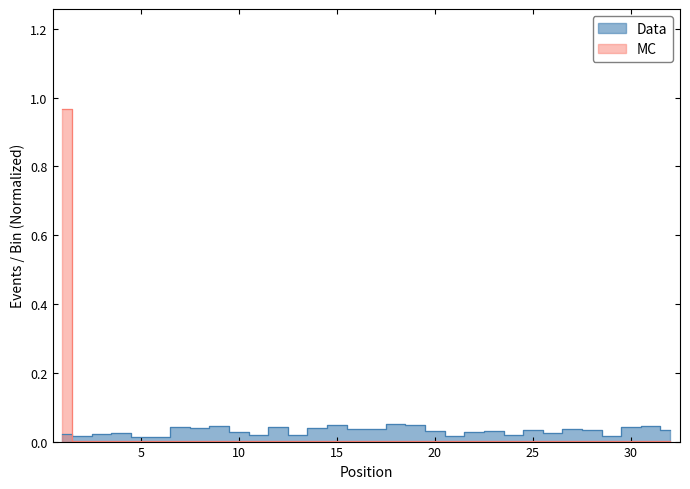

At which label is Data closest to 0?

6